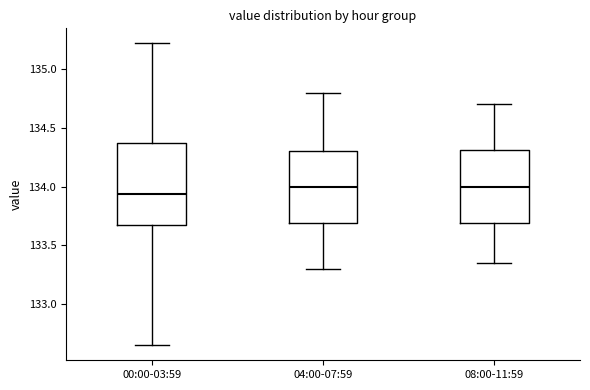

Reading left to right, read every box against the y-axis: the position of its median line, the range the box covers, and the ends of its whiskers. The values are not printed on the chart, so give them approximately, as read against the axis.

00:00-03:59: median 133.95, box 133.65 to 134.35, whiskers 132.65 to 135.20
04:00-07:59: median 134.00, box 133.70 to 134.30, whiskers 133.30 to 134.80
08:00-11:59: median 134.00, box 133.70 to 134.30, whiskers 133.35 to 134.70